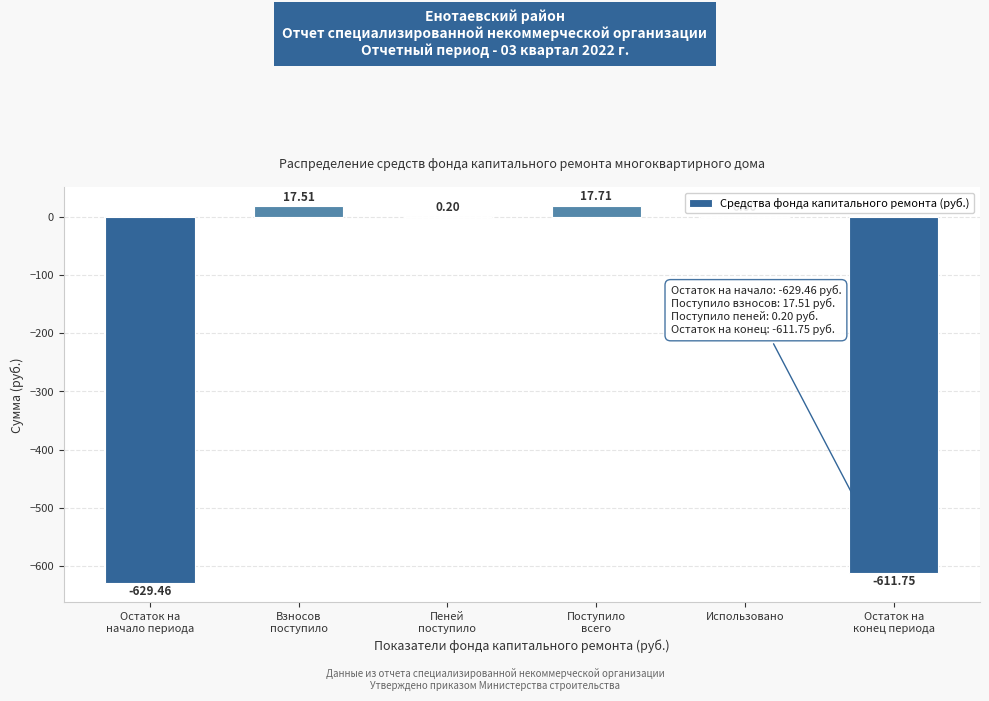

What is the sum of all values?

-1205.8